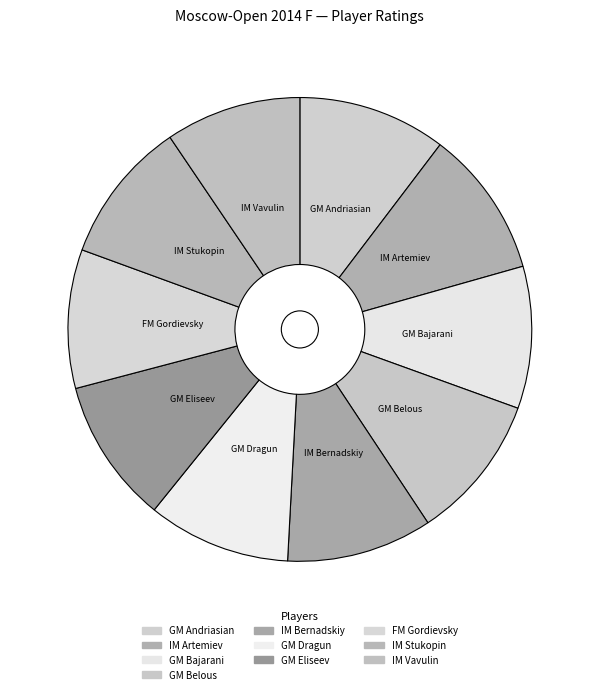

Is it true that FM Gordievsky is 3% of the pie?

False